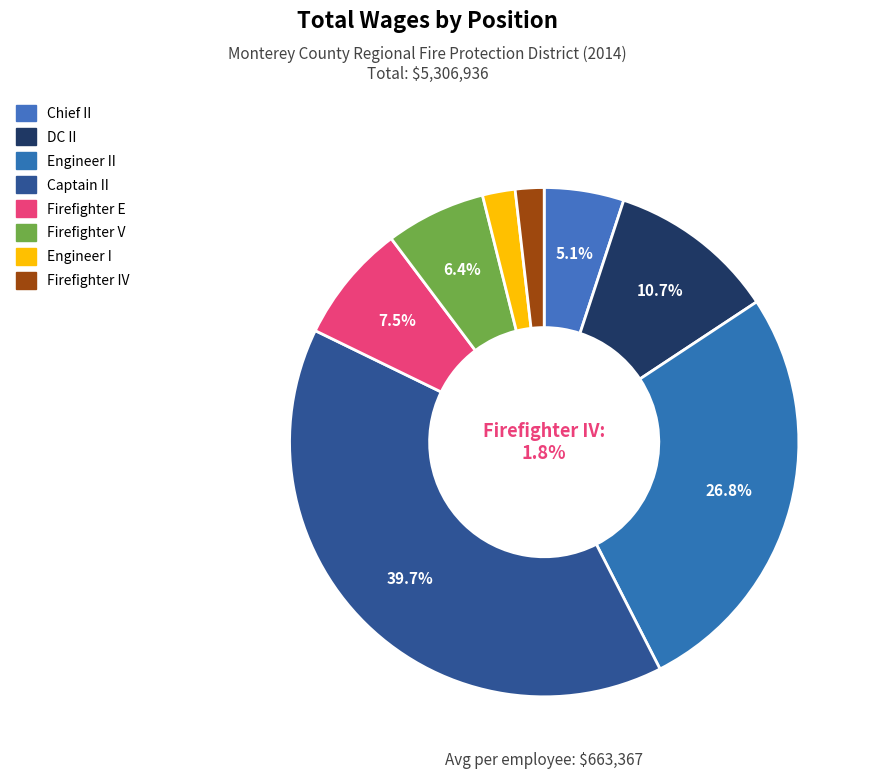

Count the number of slices in the pie.

8